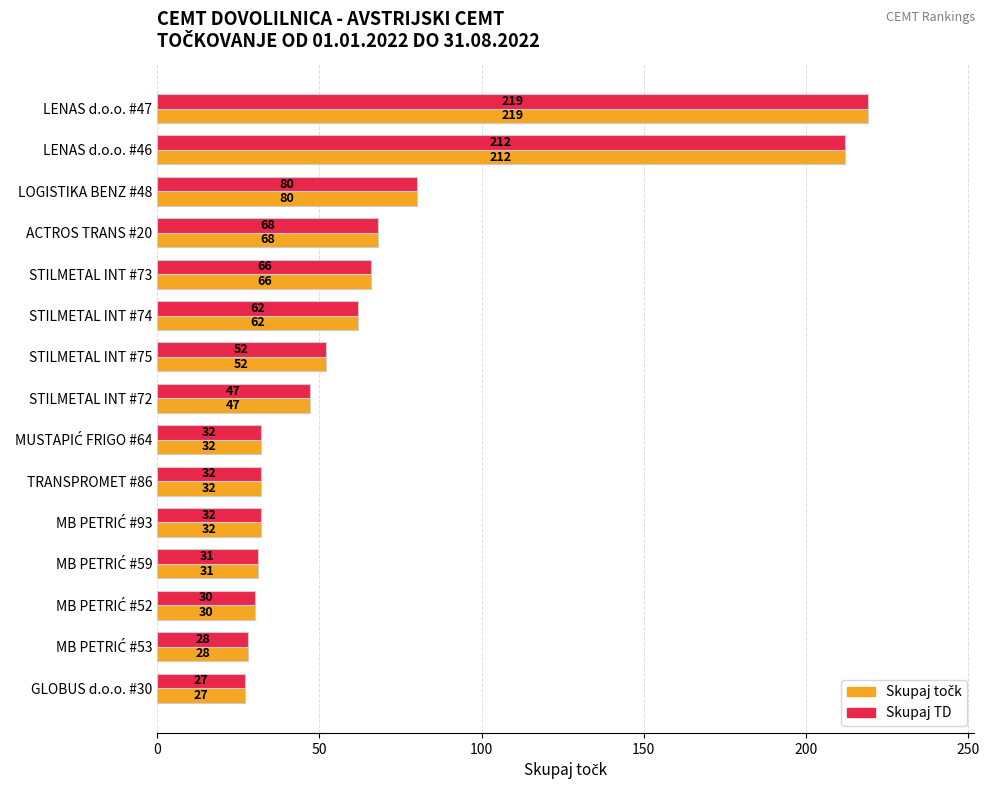

What is the sum of the Skupaj TD values at STILMETAL INT #74 and STILMETAL INT #75?

114